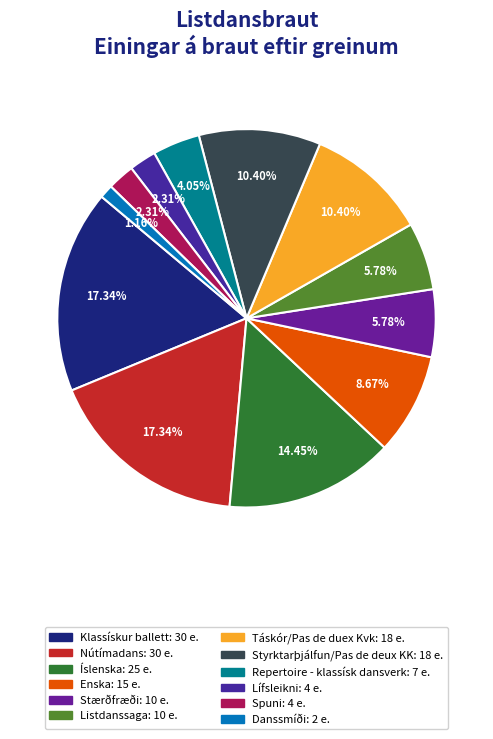

Which slice is the smallest?

Danssmíði